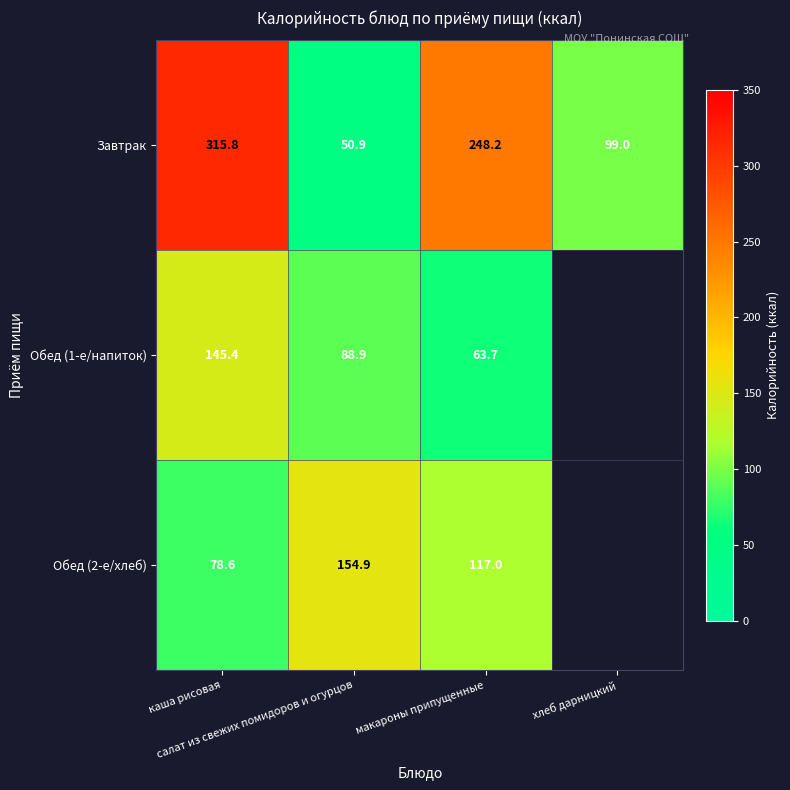

The Обед (1-е/напиток) series shows 56.6 at каша рисовая. True or false?

False